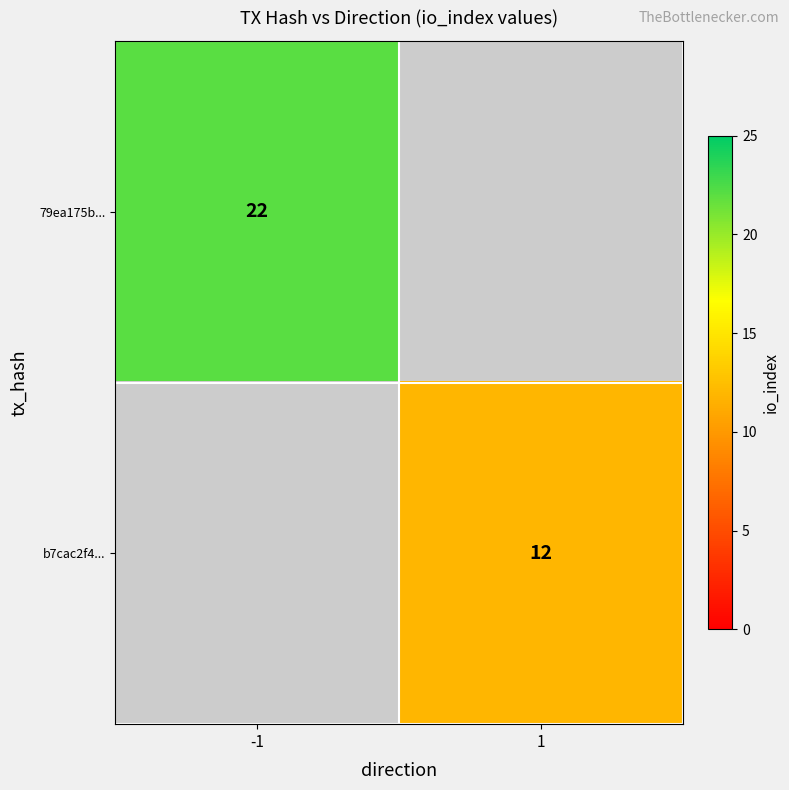

What is the smallest value displayed?

12.0